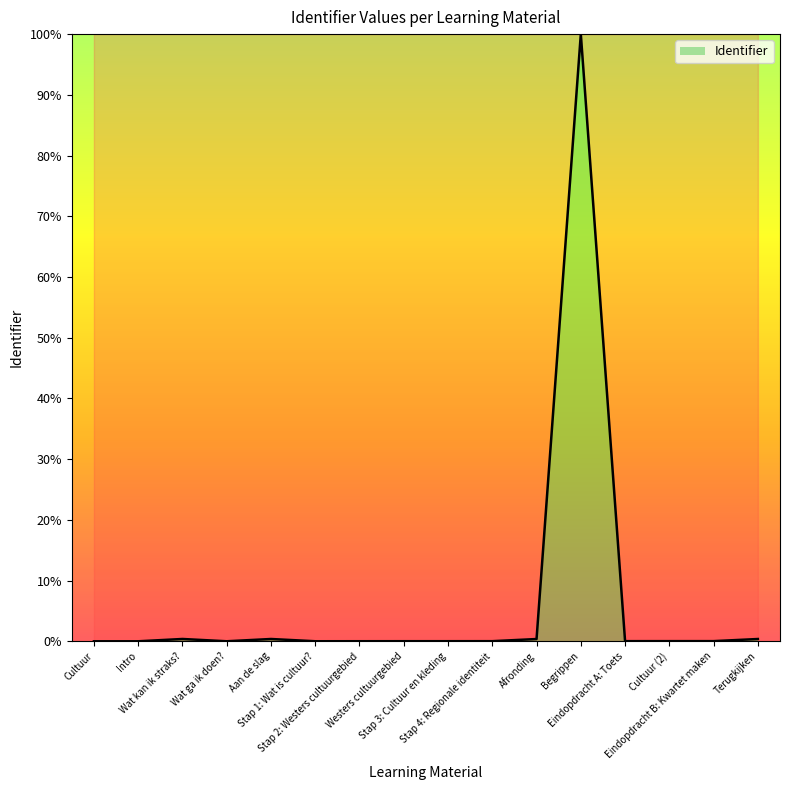

True or false: the data shows 0.0 at Stap 4: Regionale identiteit.

True